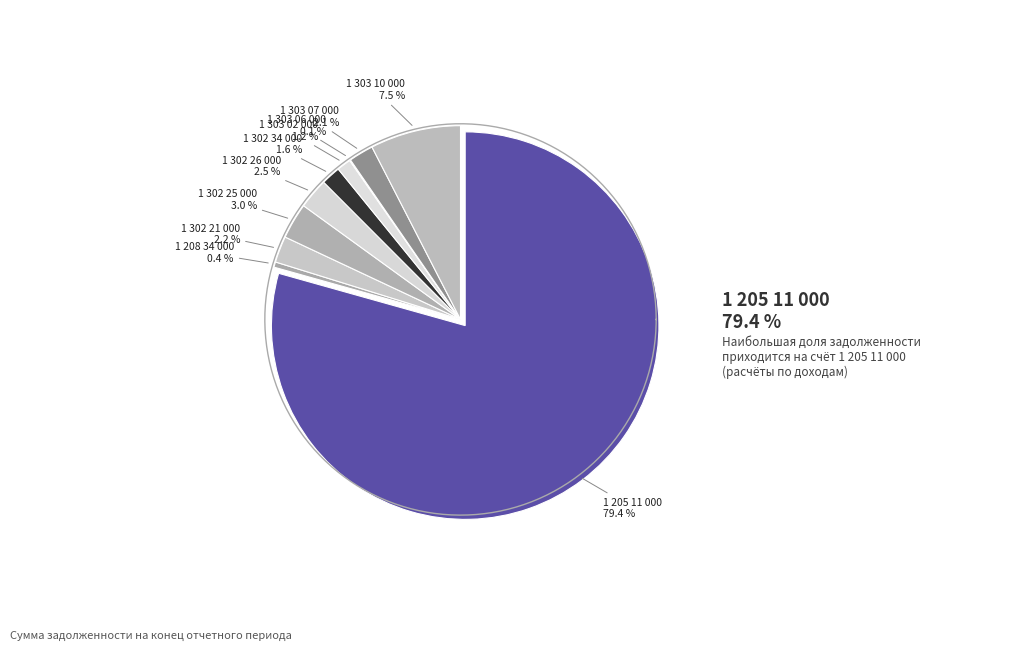

How many slices are in this pie chart?

10